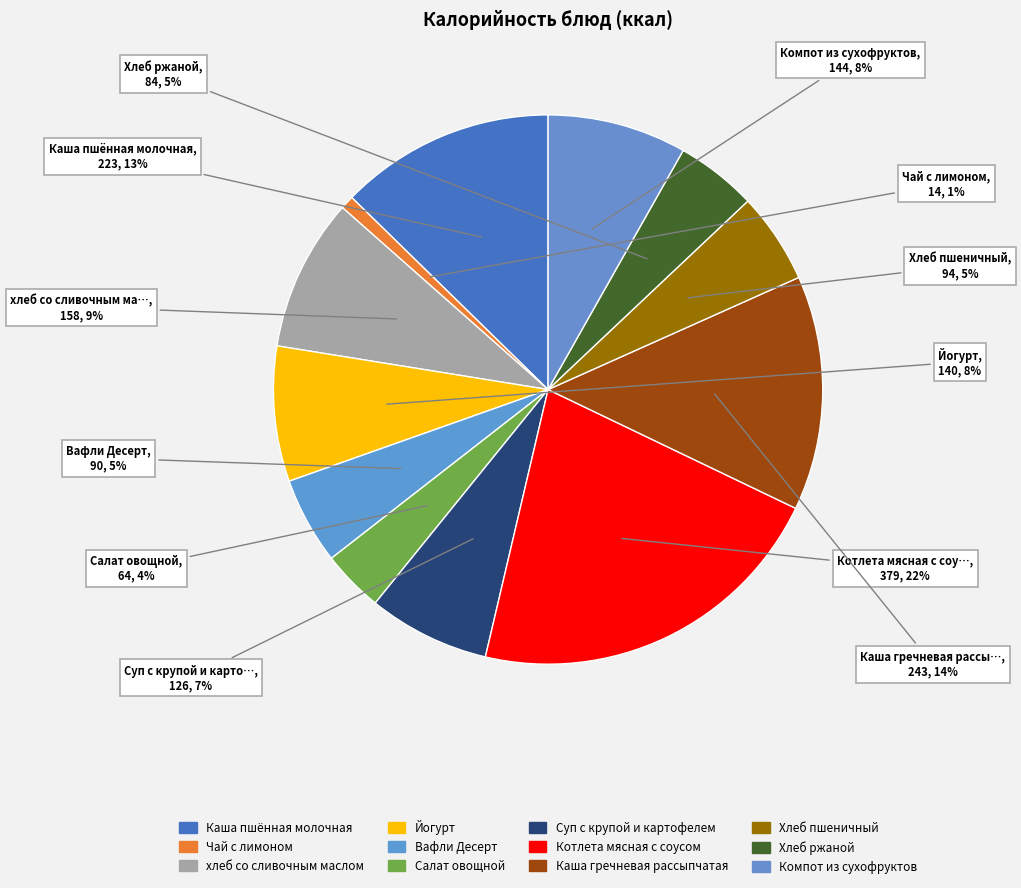

Is the sum of Каша пшённая молочная and Хлеб пшеничный greater than half?

No